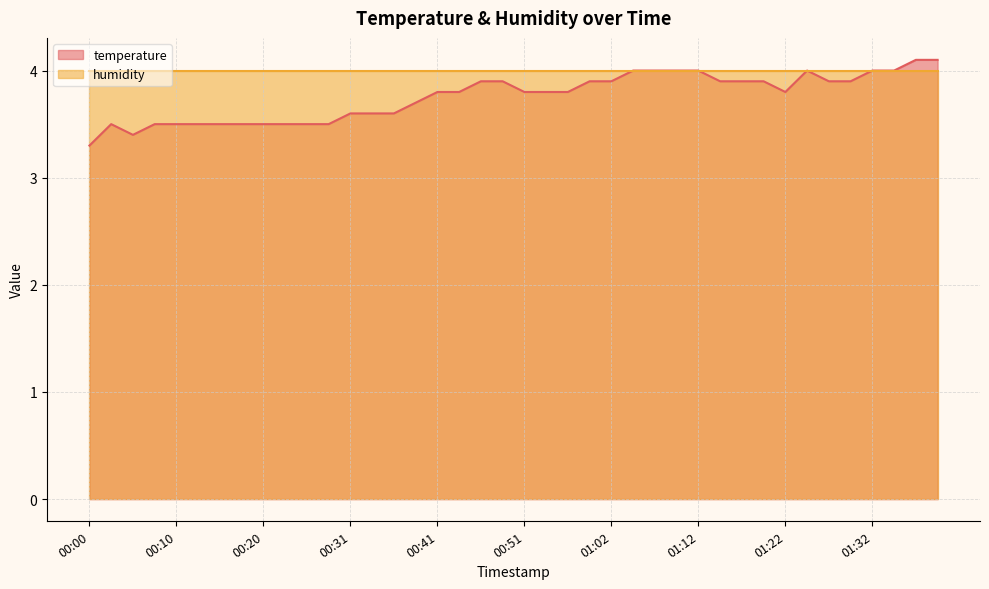

True or false: there are more than 0 points higher than both neighbors.

True